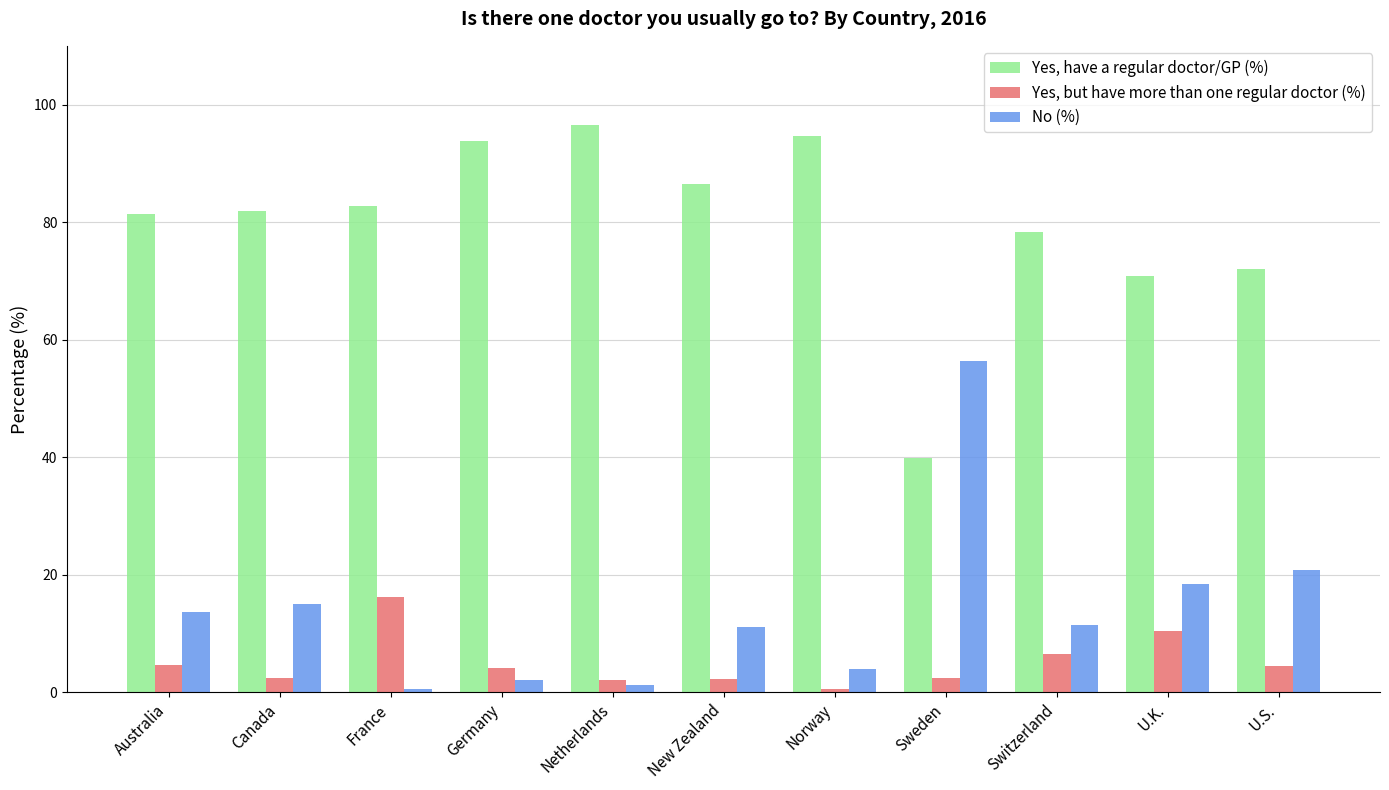

What is the lowest value of the No (%) series?

0.6